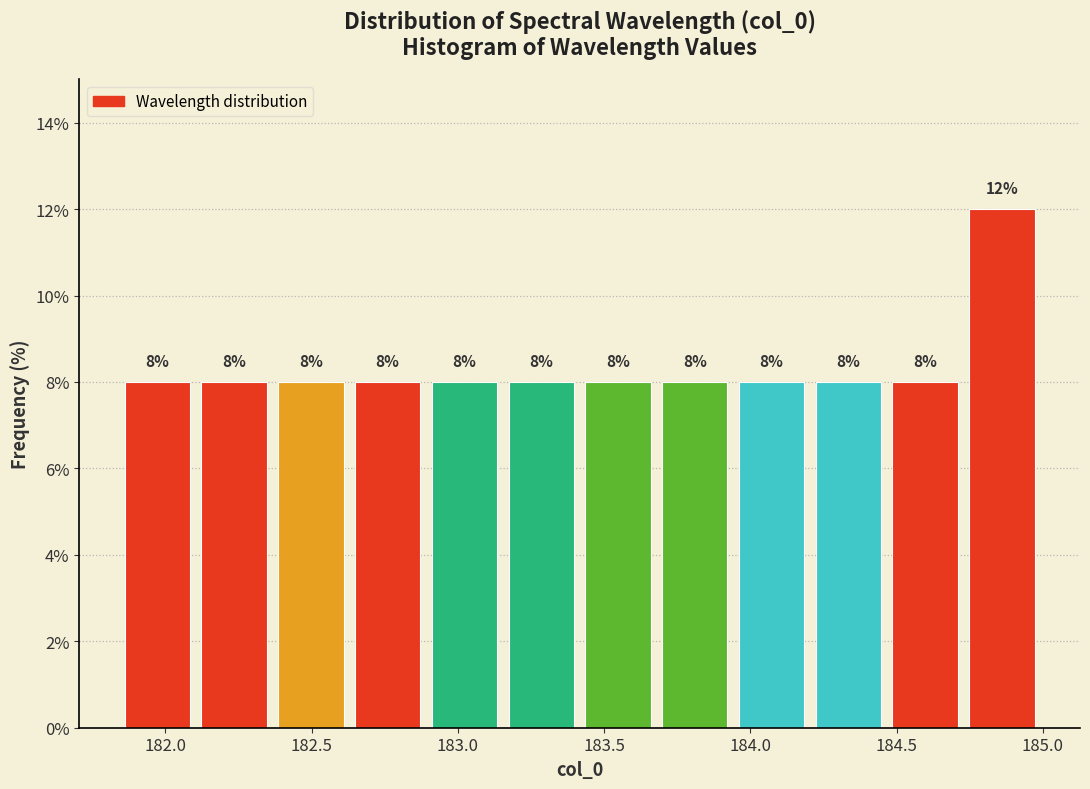

Reading left to right, transcribe this chart: for each bar, give the range it covers on the x-axis and its height. The bar edges are not printed on the chart, so give them approximately, as read against the axis.

181.85 to 182.10: 8
182.10 to 182.35: 8
182.35 to 182.65: 8
182.65 to 182.90: 8
182.90 to 183.15: 8
183.15 to 183.40: 8
183.40 to 183.70: 8
183.70 to 183.95: 8
183.95 to 184.20: 8
184.20 to 184.45: 8
184.45 to 184.75: 8
184.75 to 185.00: 12